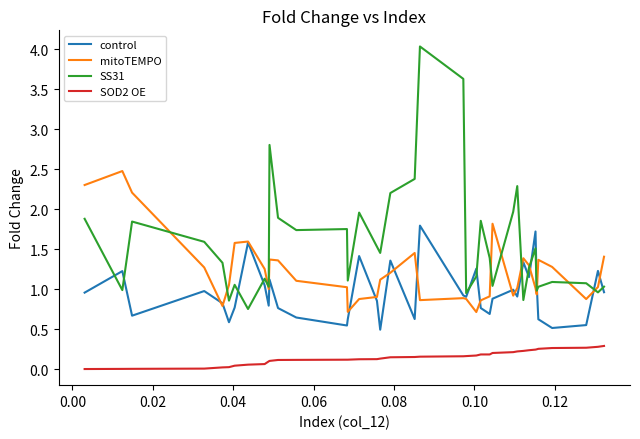

What is the maximum value for mitoTEMPO?

2.5